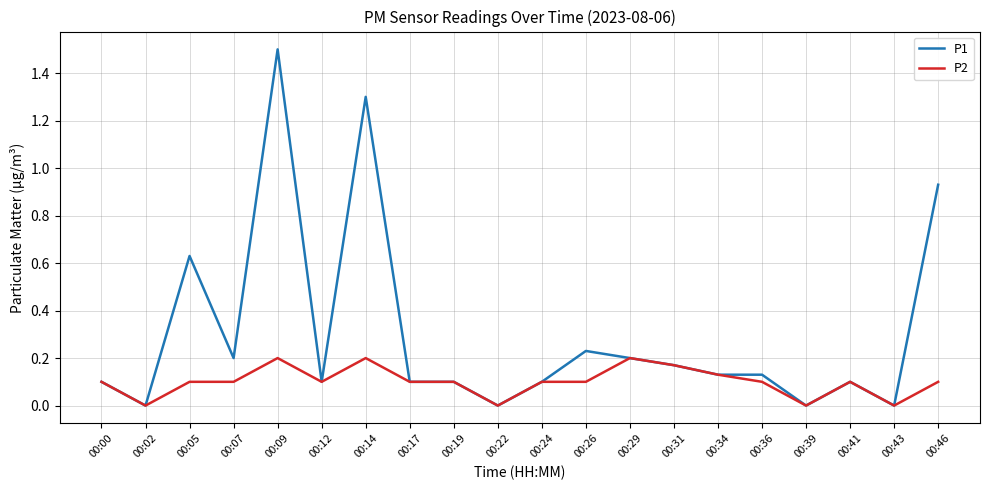

List the series in order of their peak value, highest first.

P1, P2